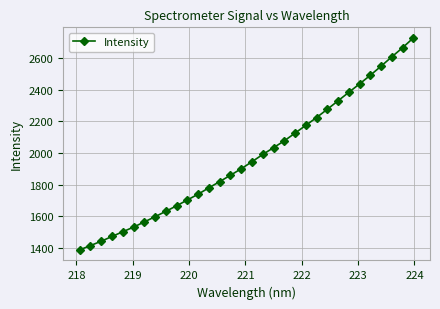

What is the minimum value shown in the chart?

1386.8